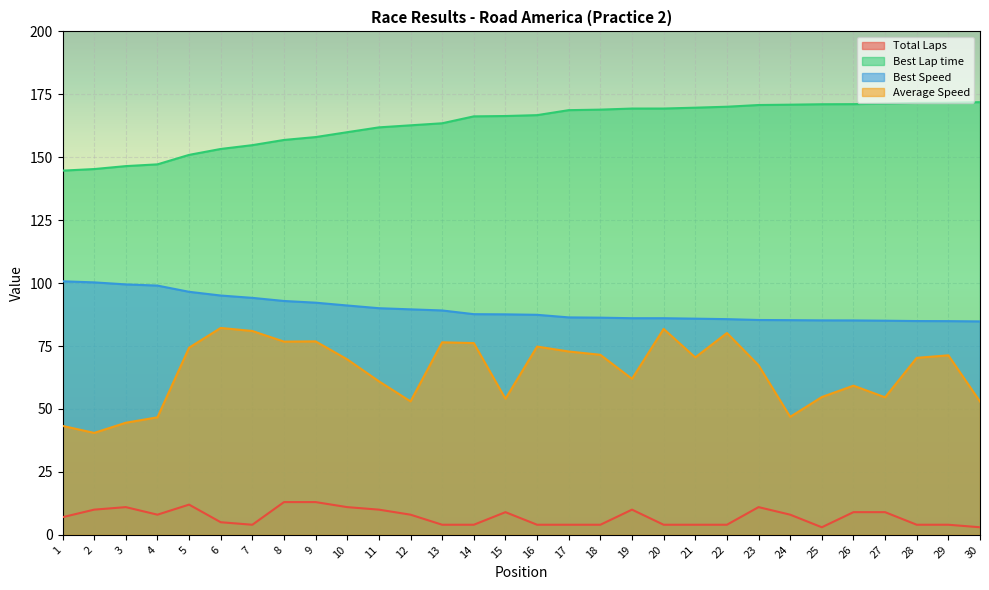

What value does the Best Speed series have at 15?

87.6